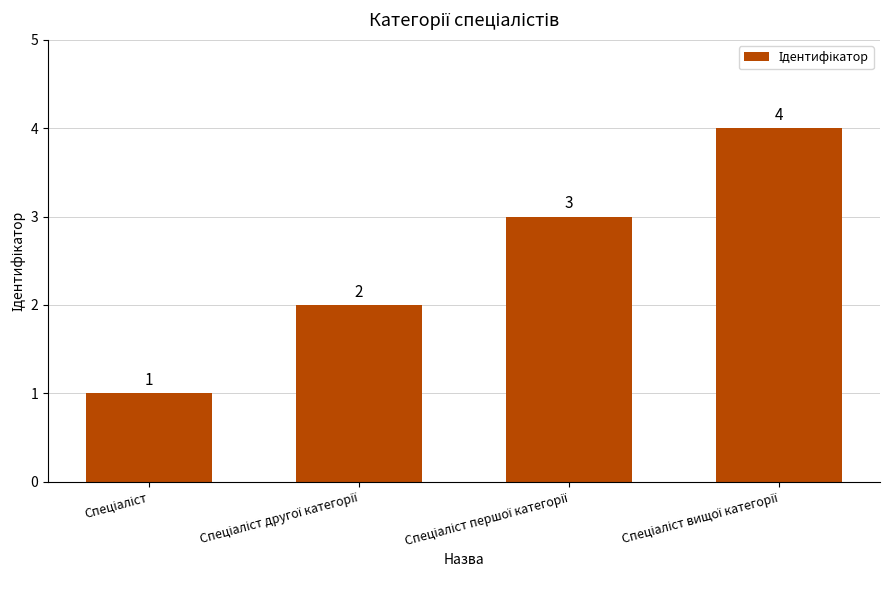

How many values are between 2 and 4?

3